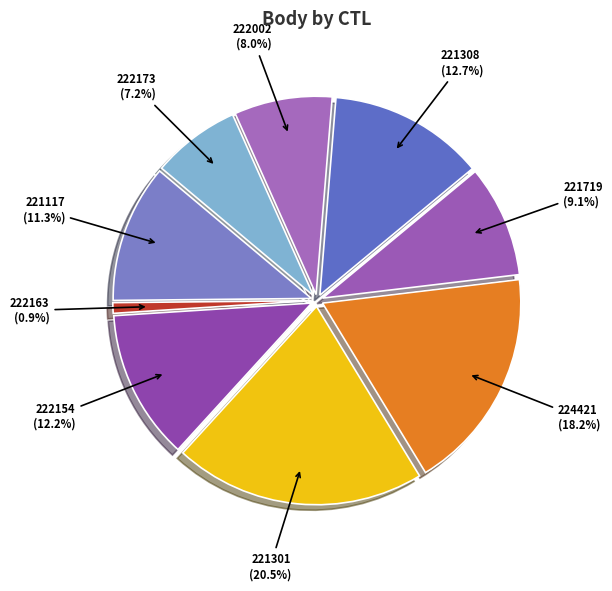

What portion of the pie excludes 221719?

90.9%